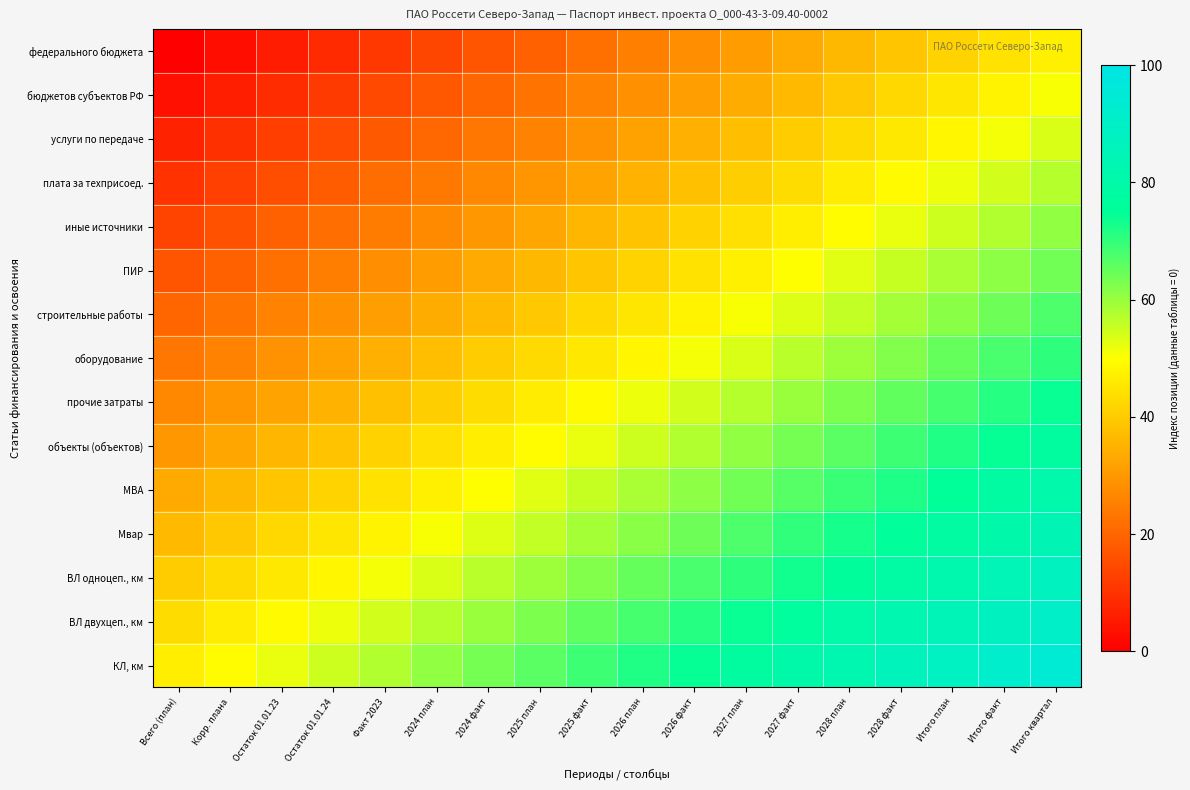

Rank the series by their maximum value, from highest to lowest.

КЛ, км, ВЛ двухцеп., км, ВЛ одноцеп., км, Мвар, МВА, объекты (объектов), прочие затраты, оборудование, строительные работы, ПИР, иные источники, плата за техприсоед., услуги по передаче, бюджетов субъектов РФ, федерального бюджета